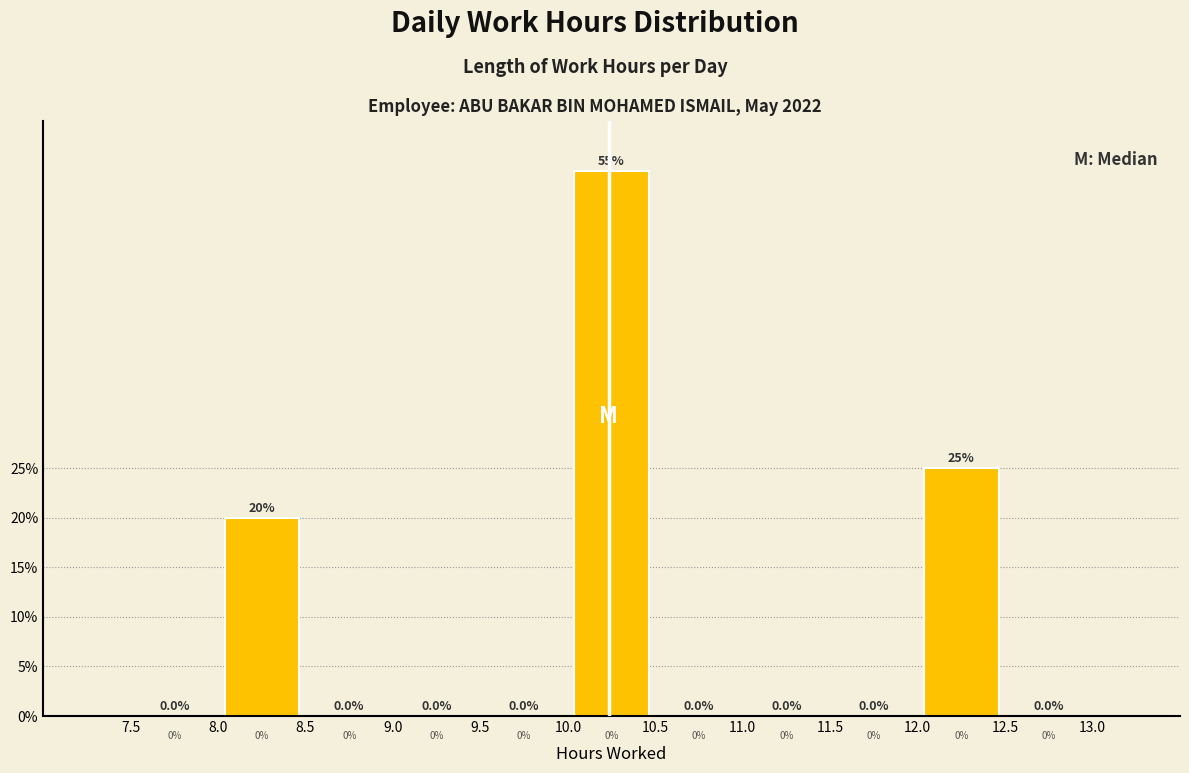

Reading left to right, list every bar in this chart as the range it spans on the x-axis followed by its height.

7.5 to 8.0: 0.0
8.0 to 8.5: 20.0
8.5 to 9.0: 0.0
9.0 to 9.5: 0.0
9.5 to 10.0: 0.0
10.0 to 10.5: 55.0
10.5 to 11.0: 0.0
11.0 to 11.5: 0.0
11.5 to 12.0: 0.0
12.0 to 12.5: 25.0
12.5 to 13.0: 0.0